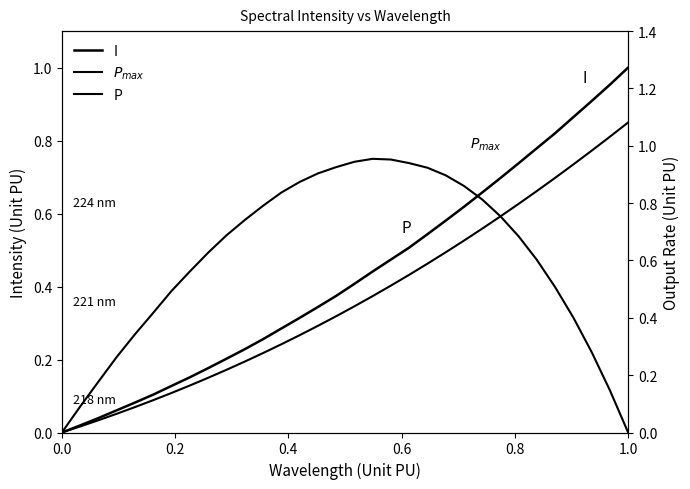

The P series shows 0.9 at 13. True or false?

False